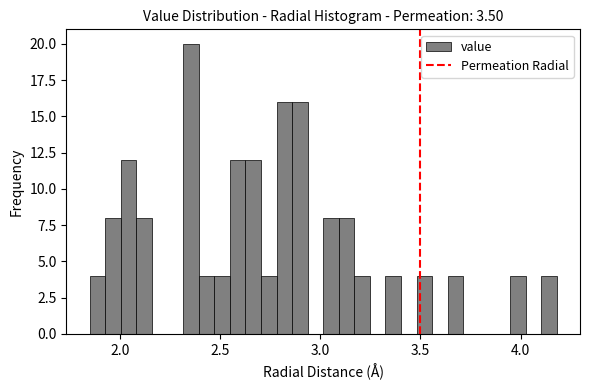

Around what value on the x-axis is the tallest bar? Give the approximate position of its centre, as read against the axis.

2.35